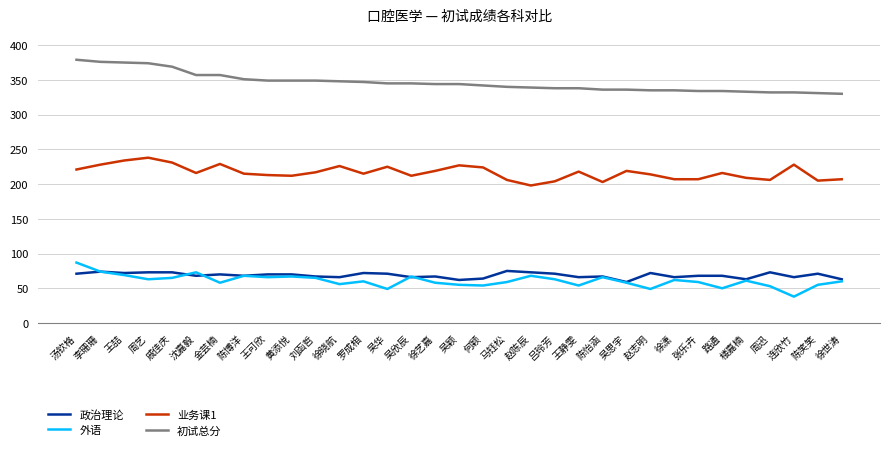

Count the number of categories in the chart.

33